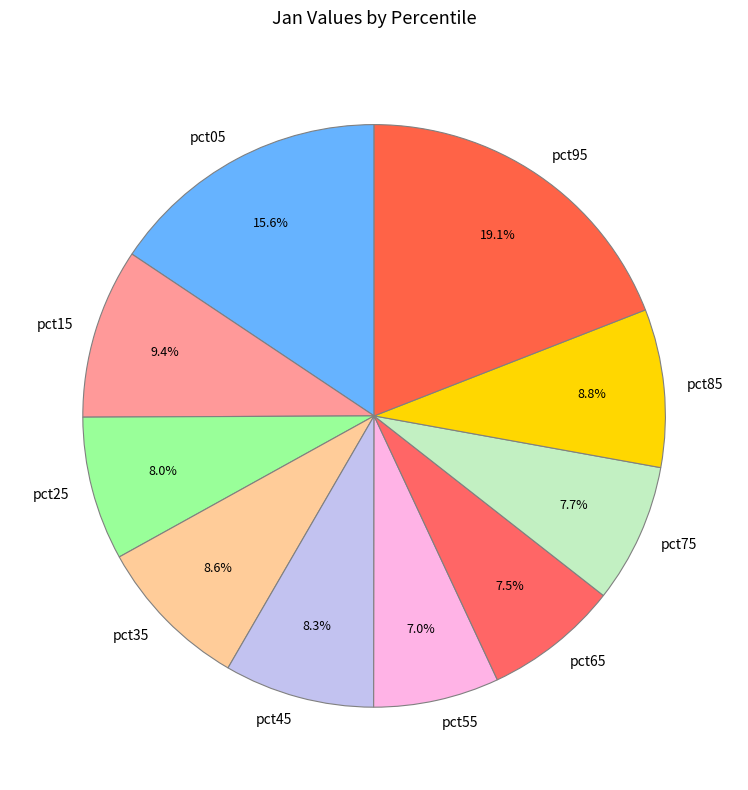

Does pct95 represent more than half of the total?

No